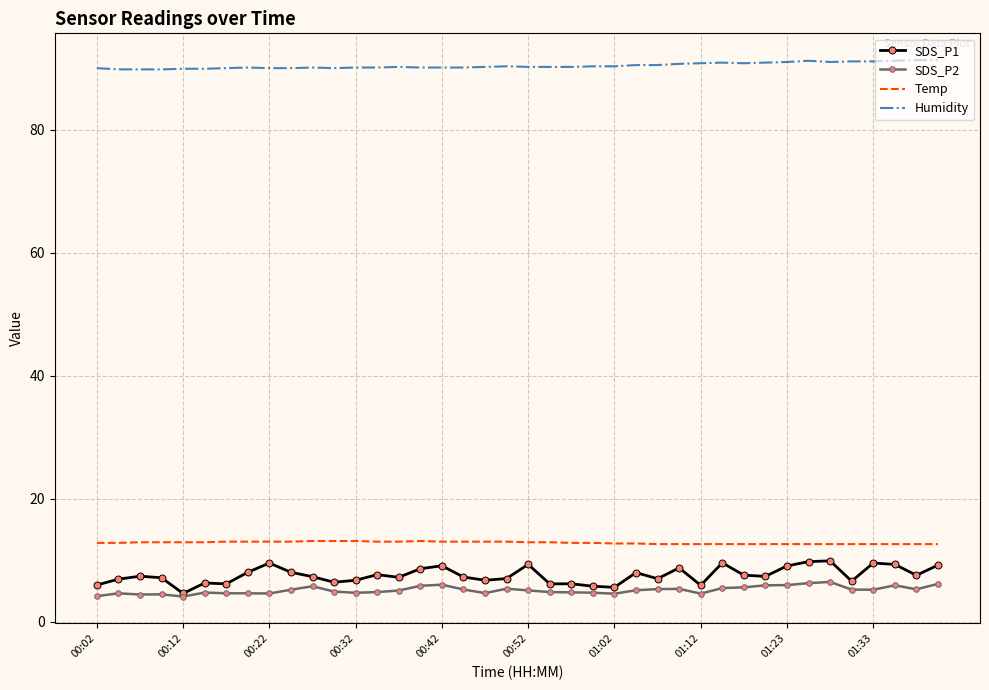

Which series has the largest range (max minus min)?

SDS_P1